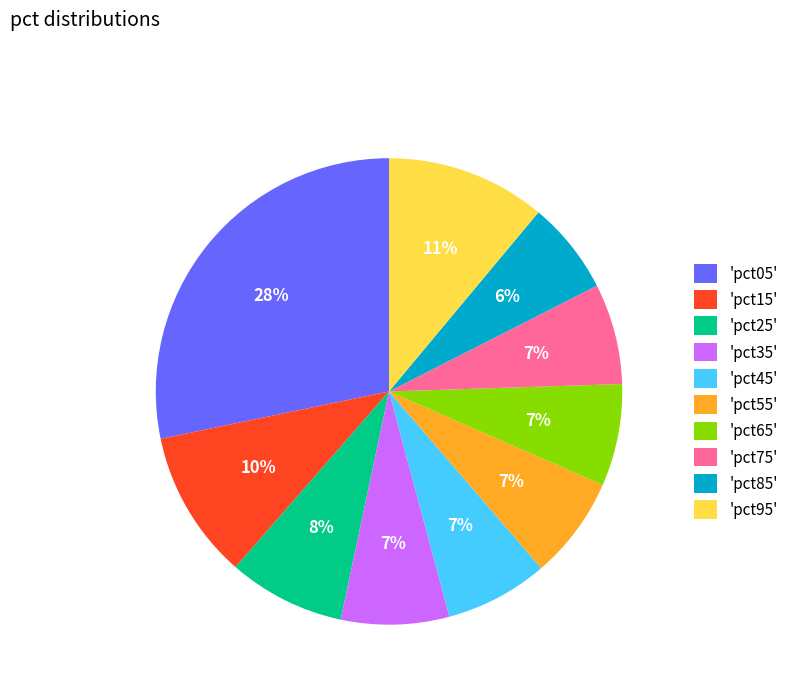

What is the smallest slice in the pie chart?

'pct85'